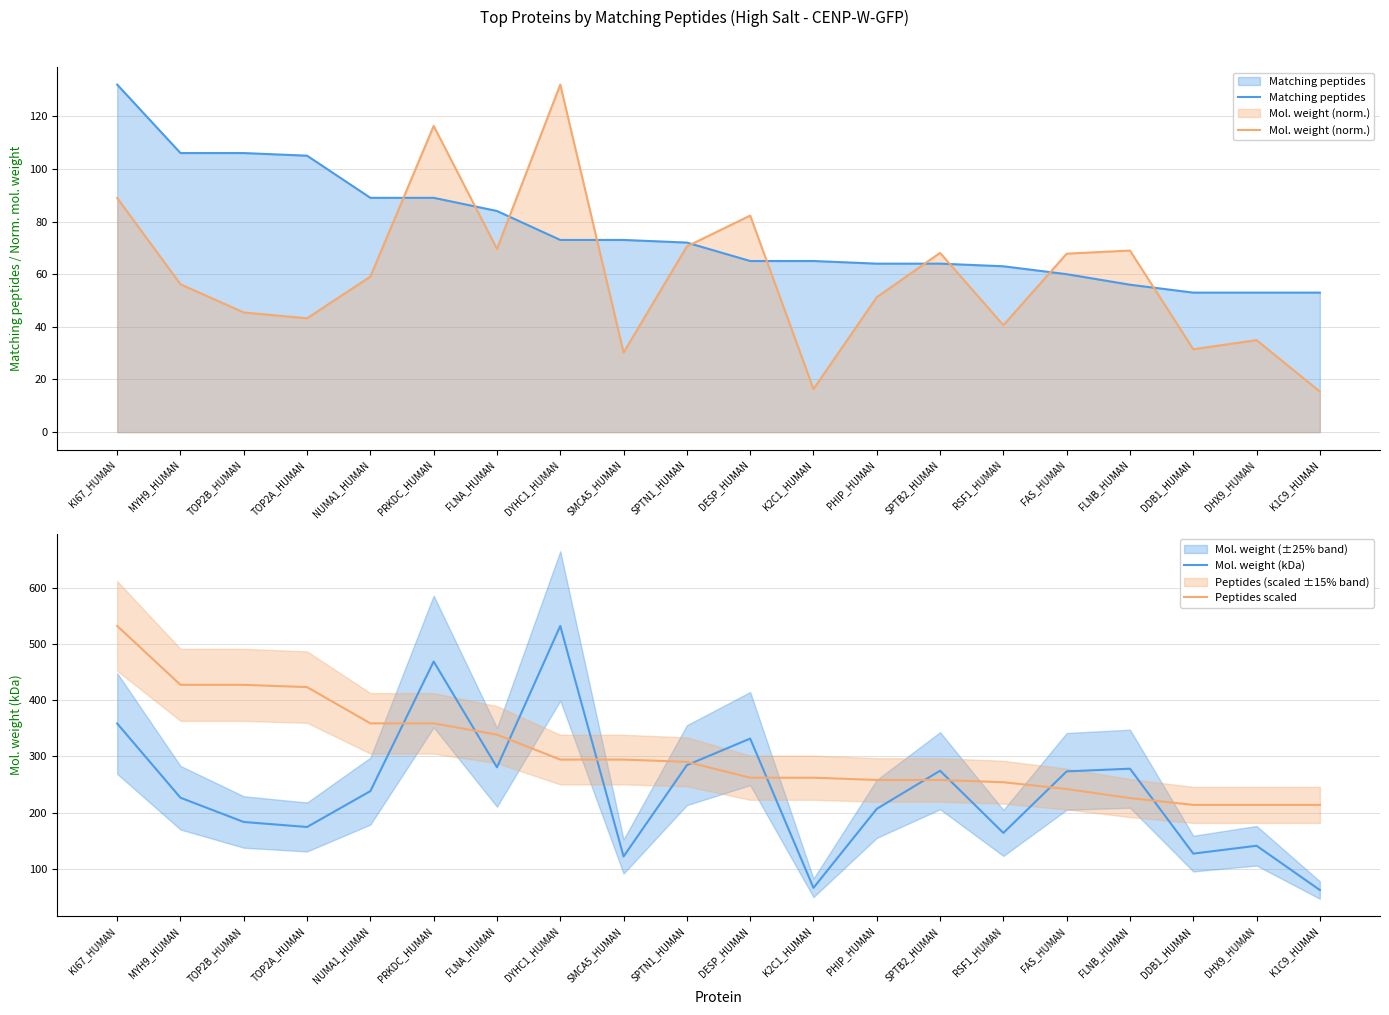

The Mol. weight (norm.) series shows 69.6 at FLNA_HUMAN. True or false?

True